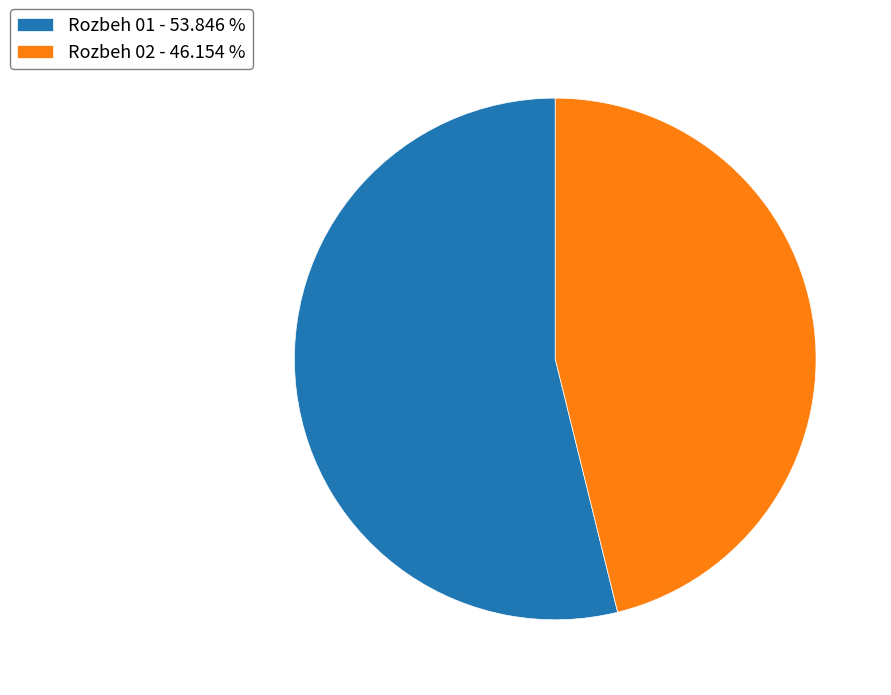

Do Rozbeh 02 - 46.154 % and Rozbeh 01 - 53.846 % together represent more than half of the pie?

Yes